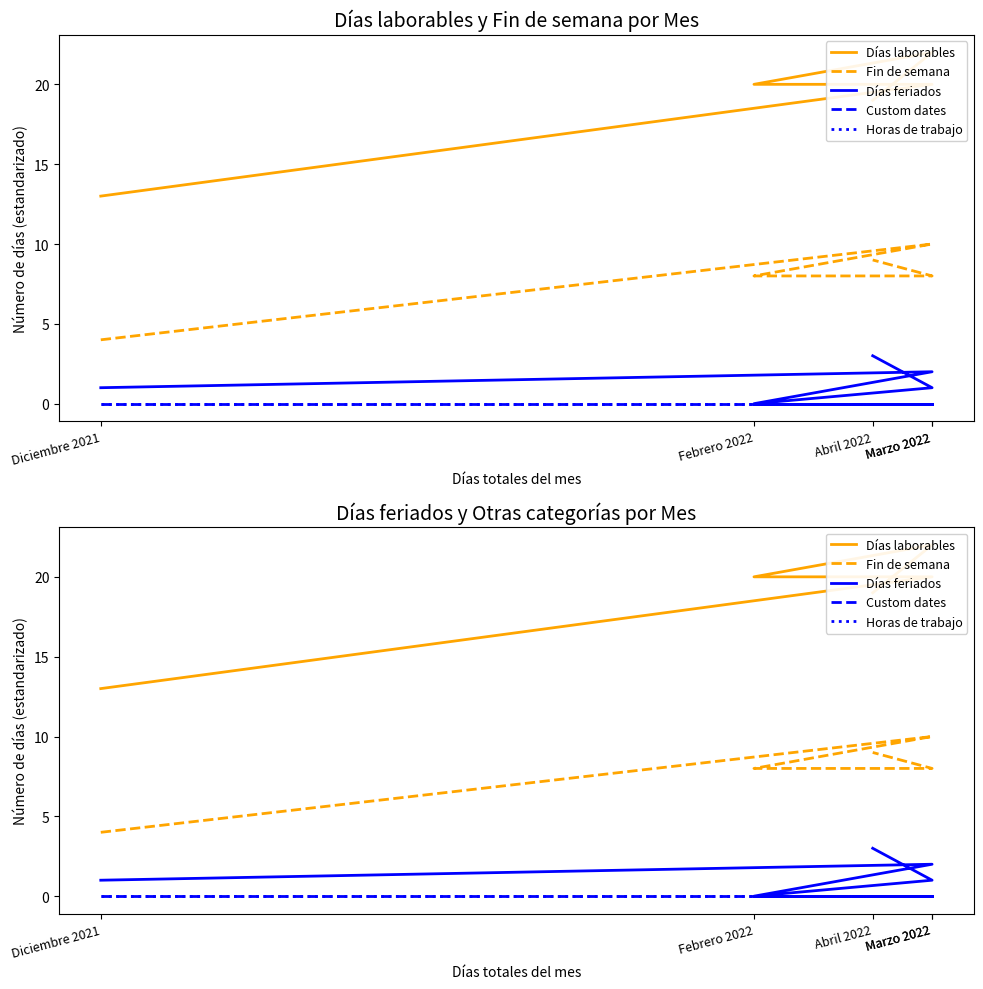

What is the sum of the Días laborables values at Abril 2022 and Marzo 2022?

41